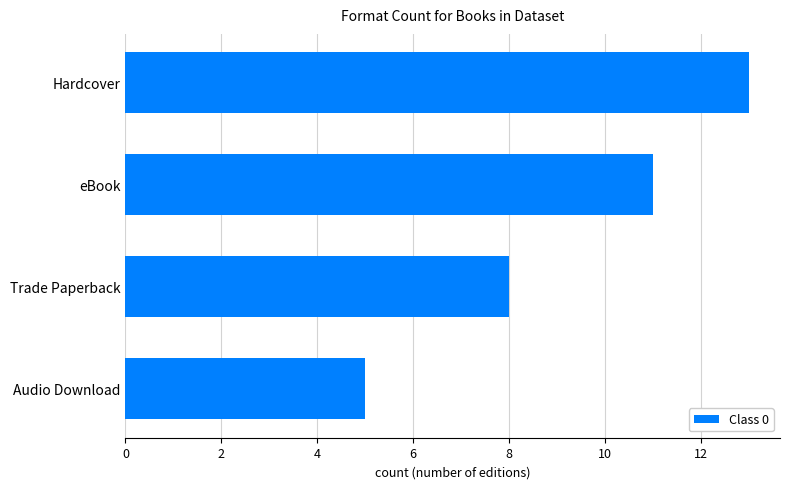

How many values are below 11?

2